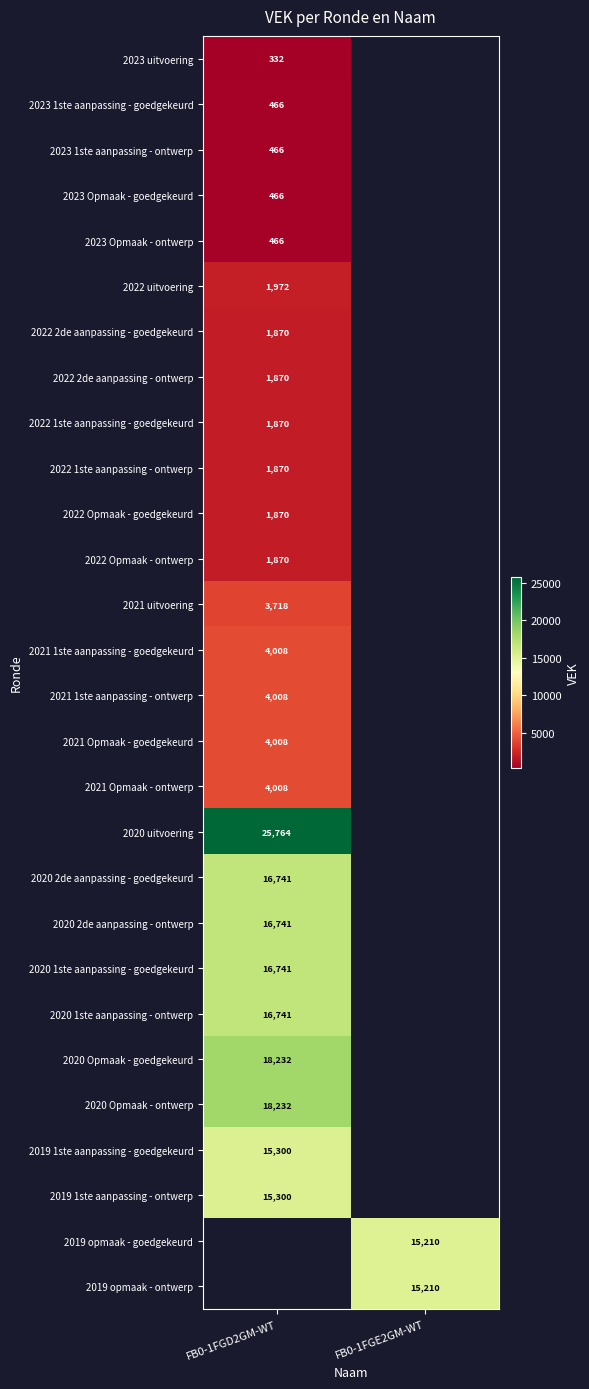

Is the value of 2020 1ste aanpassing - ontwerp at FB0-1FGD2GM-WT greater than the value of 2021 Opmaak - ontwerp at FB0-1FGD2GM-WT?

Yes